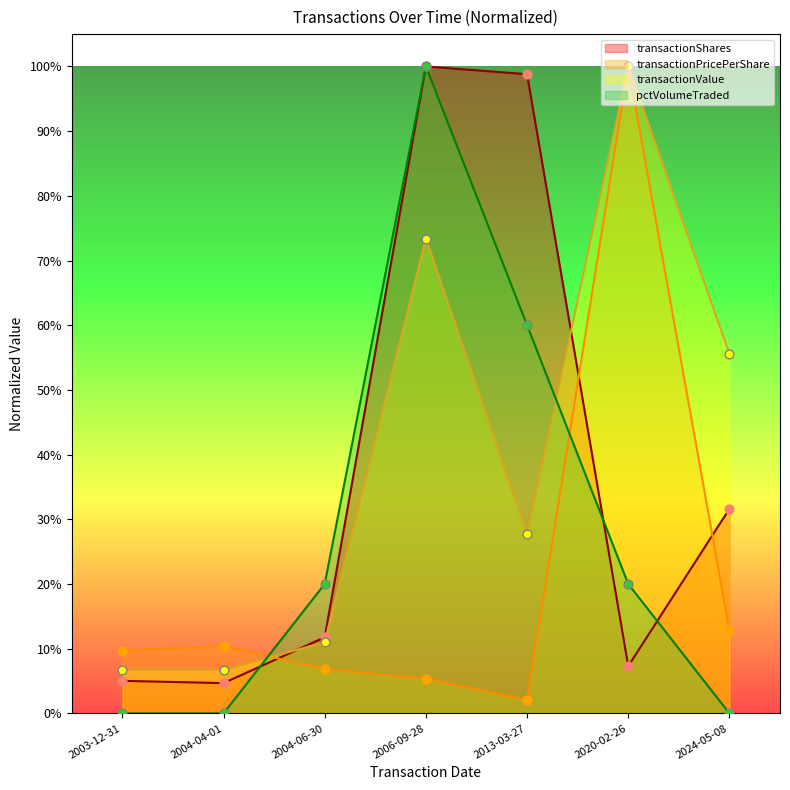

At which category is the sum across all series the highest?

2006-09-28